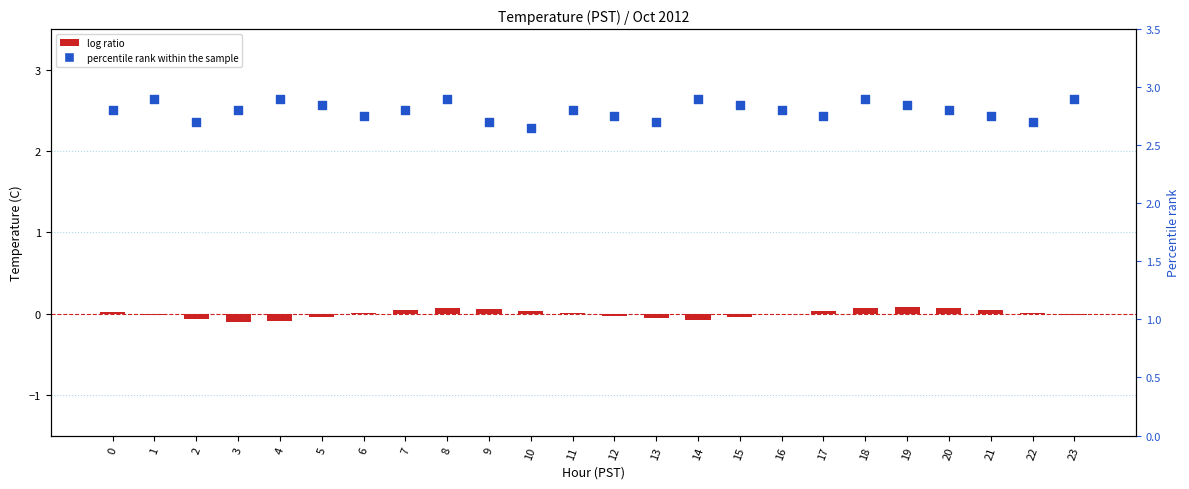

At how many categories does at least one series exceed 2?

24